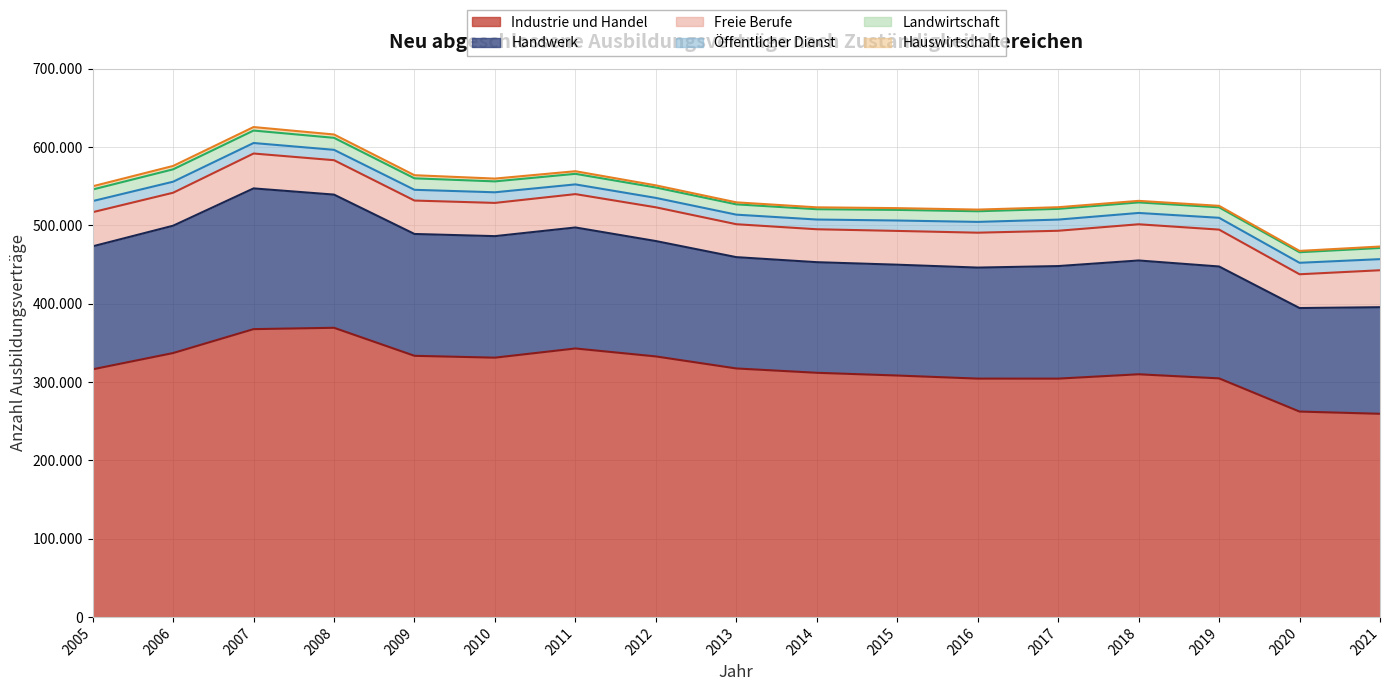

The Öffentlicher Dienst series shows 12216 at 2013. True or false?

True